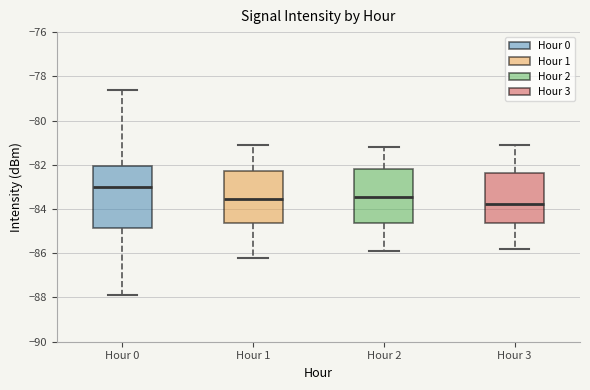

Where is the lower edge of the box for Hour 3 on the y-axis? The values are not printed on the chart, so give them approximately, as read against the axis.

-84.6